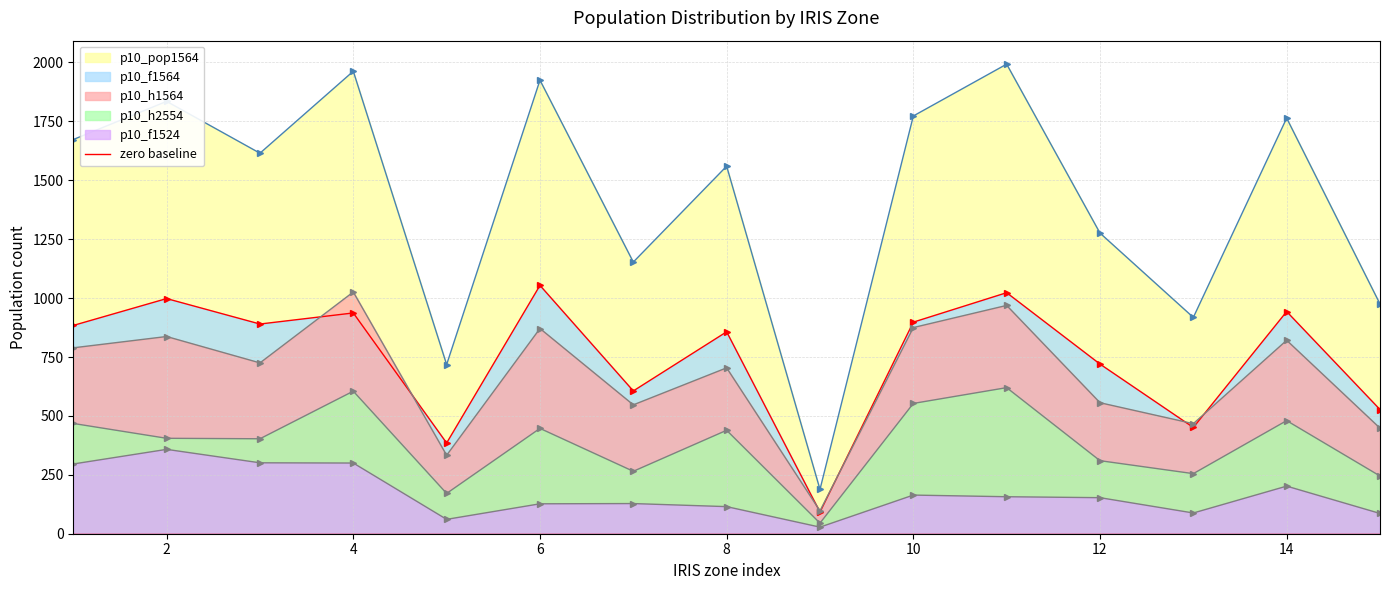

Does the chart have visible grid lines?

Yes